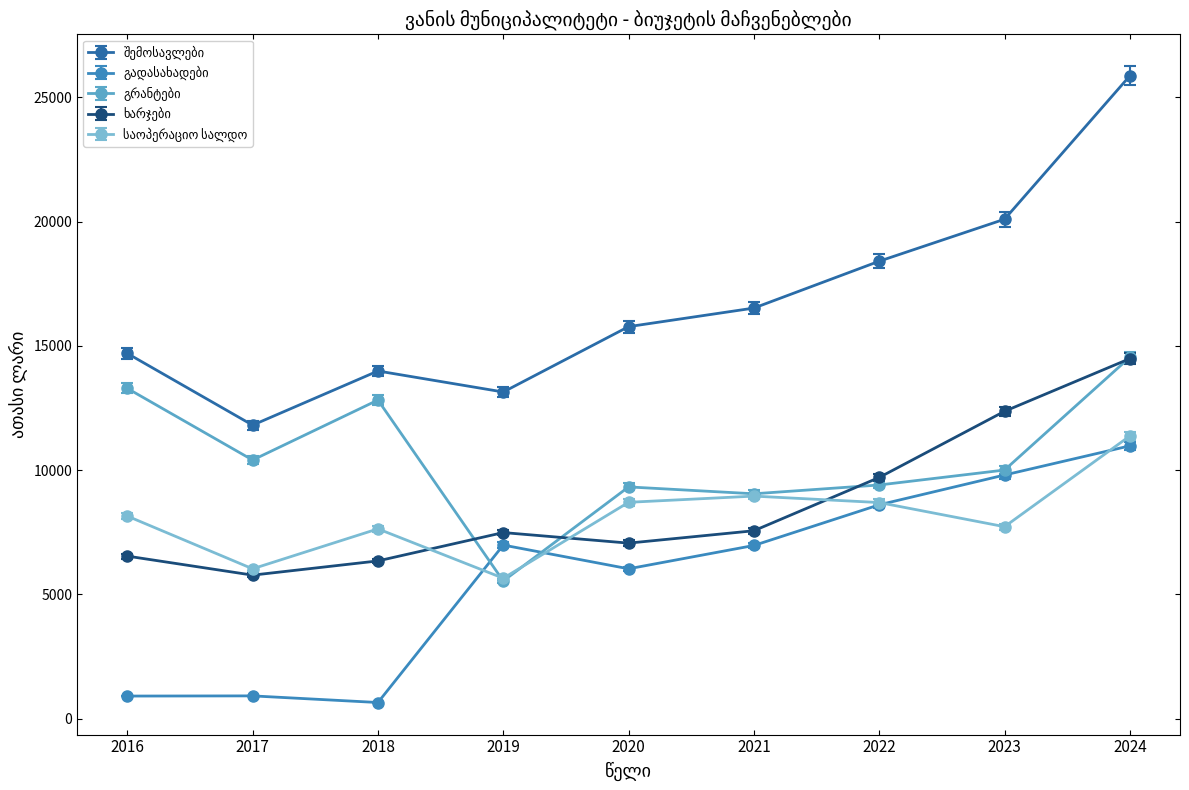

What is the minimum value shown in the chart?

654.7